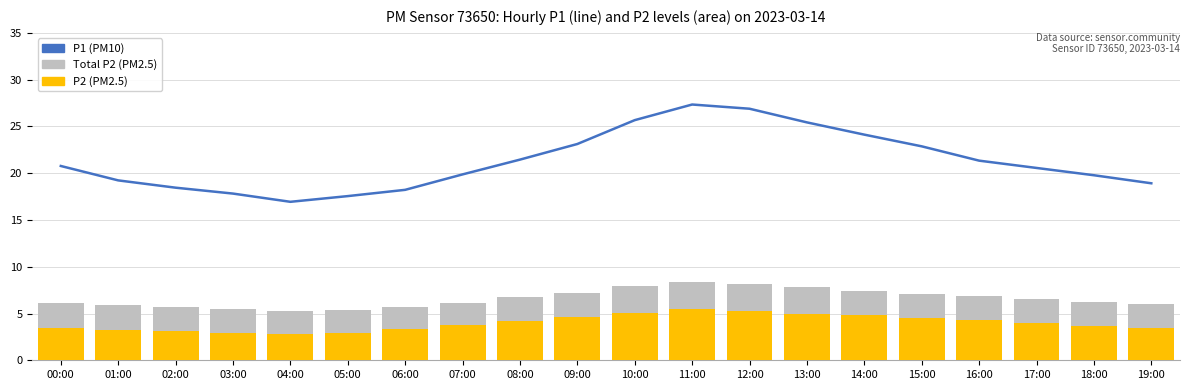

What value does the Total P2 (background) series have at 15:00?

7.1